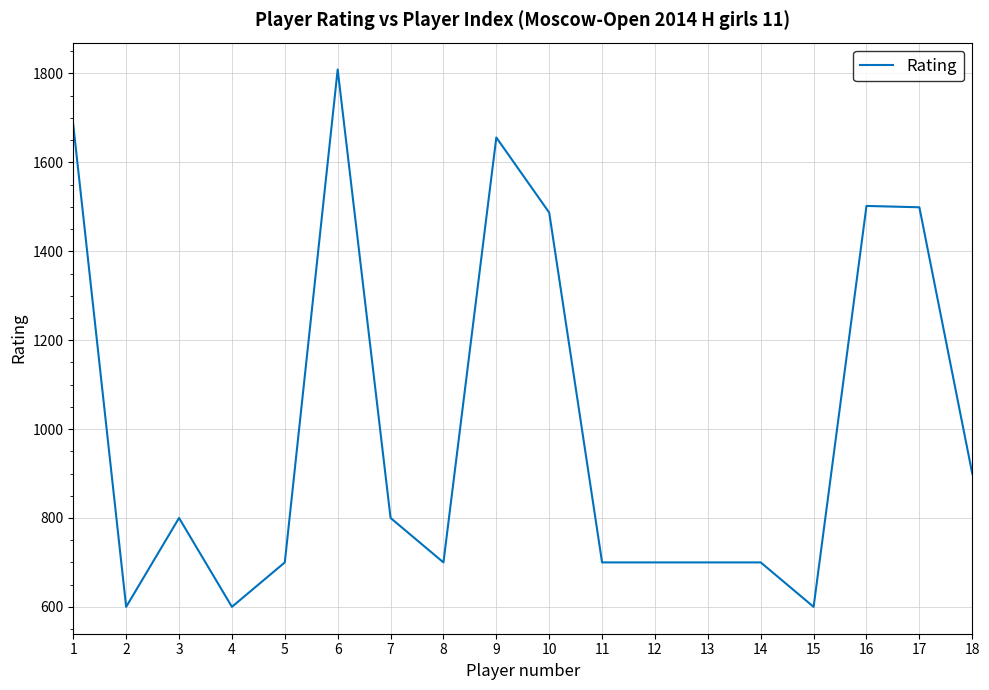

Is it true that the value at 6 is 1809?

True